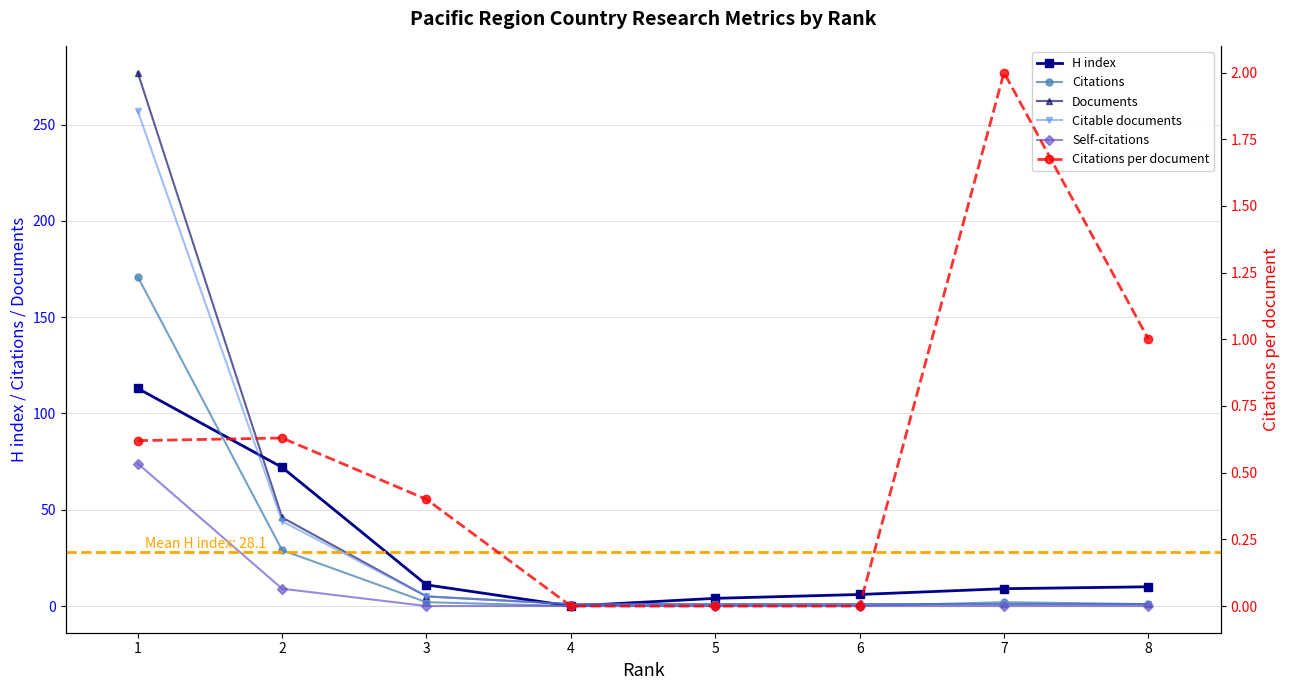

What is the highest value of the Documents series?

277.0